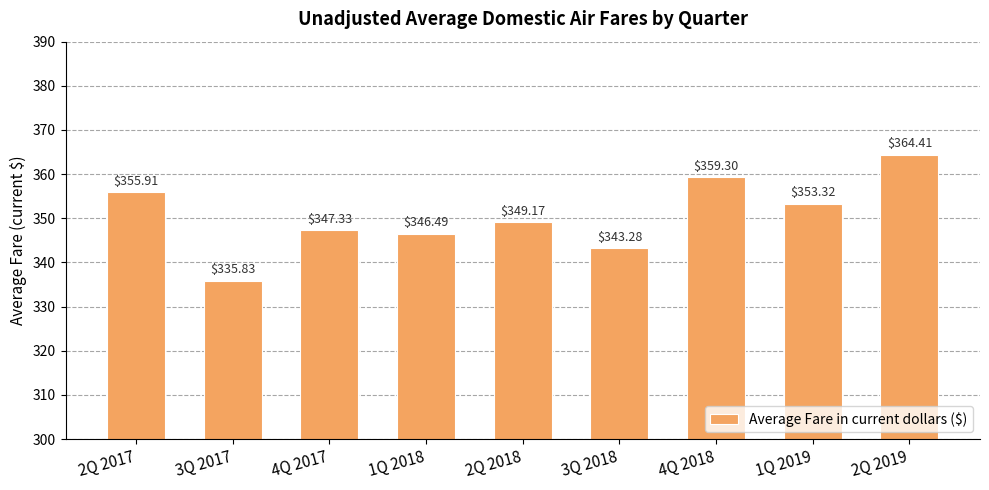

Are the bars horizontal?

No